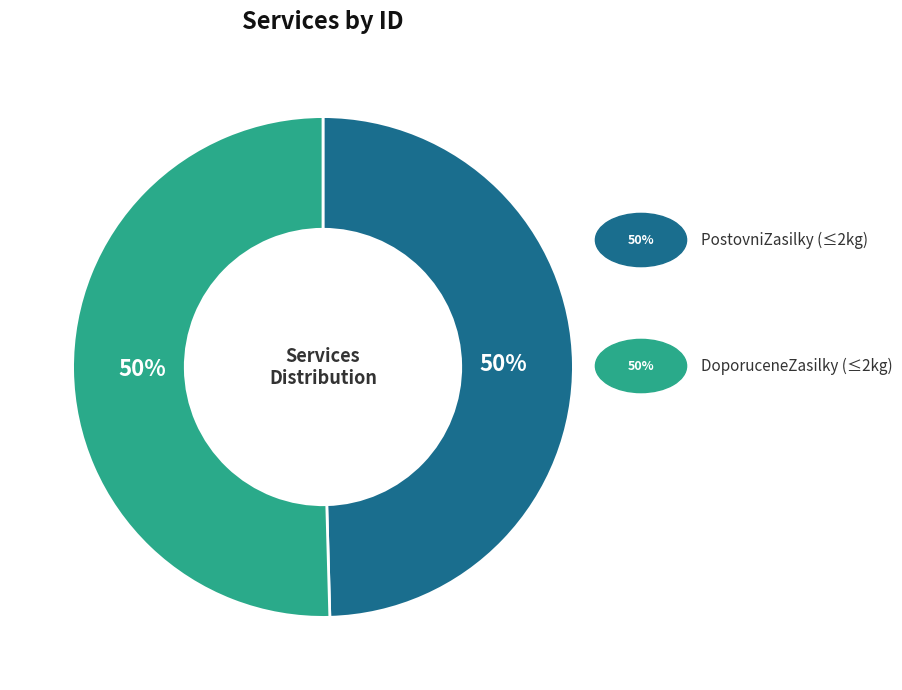

To the nearest percent, what is the average slice percentage?

50%